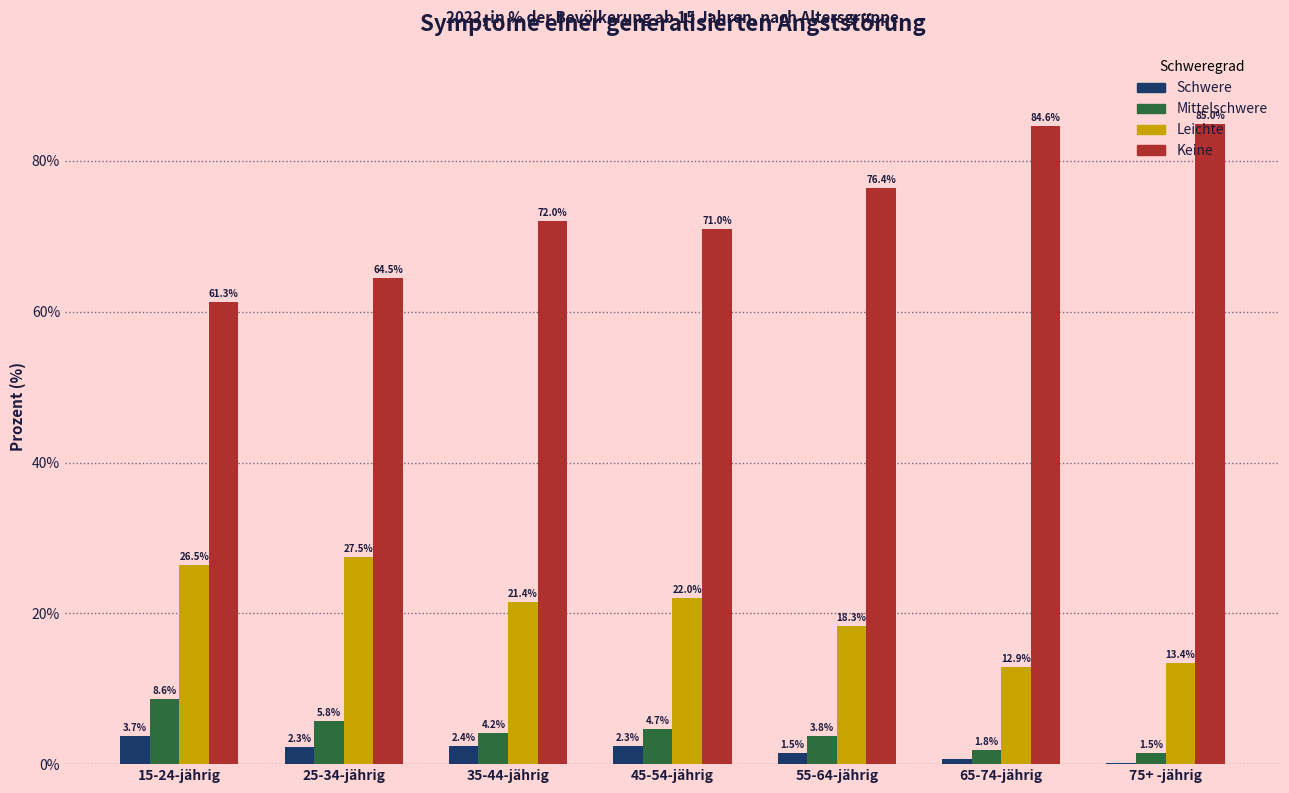

At which label does Mittelschwere reach its peak?

15-24-jährig